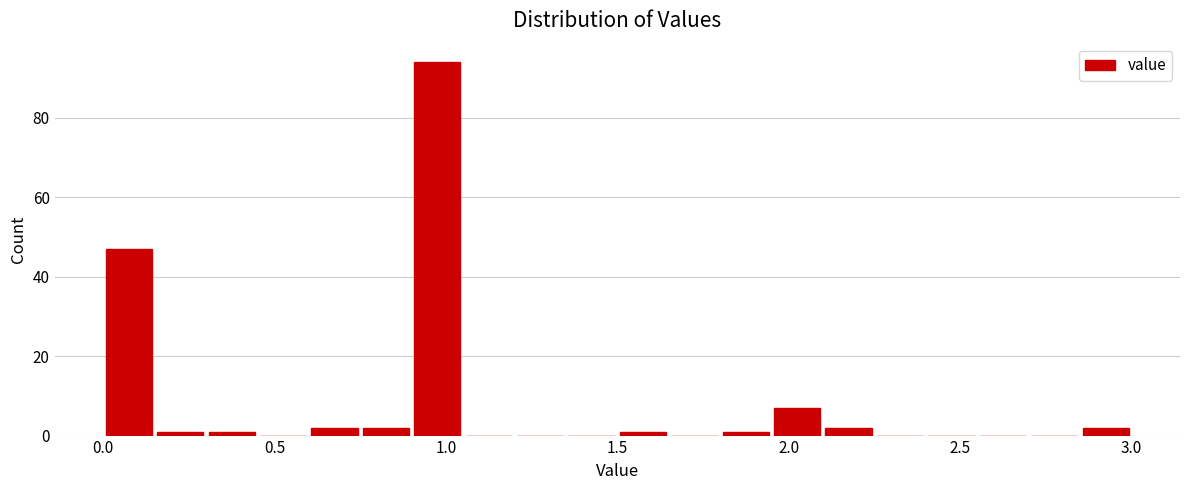

Read against the x-axis, roughly where is the centre of the tallest bar?

1.00